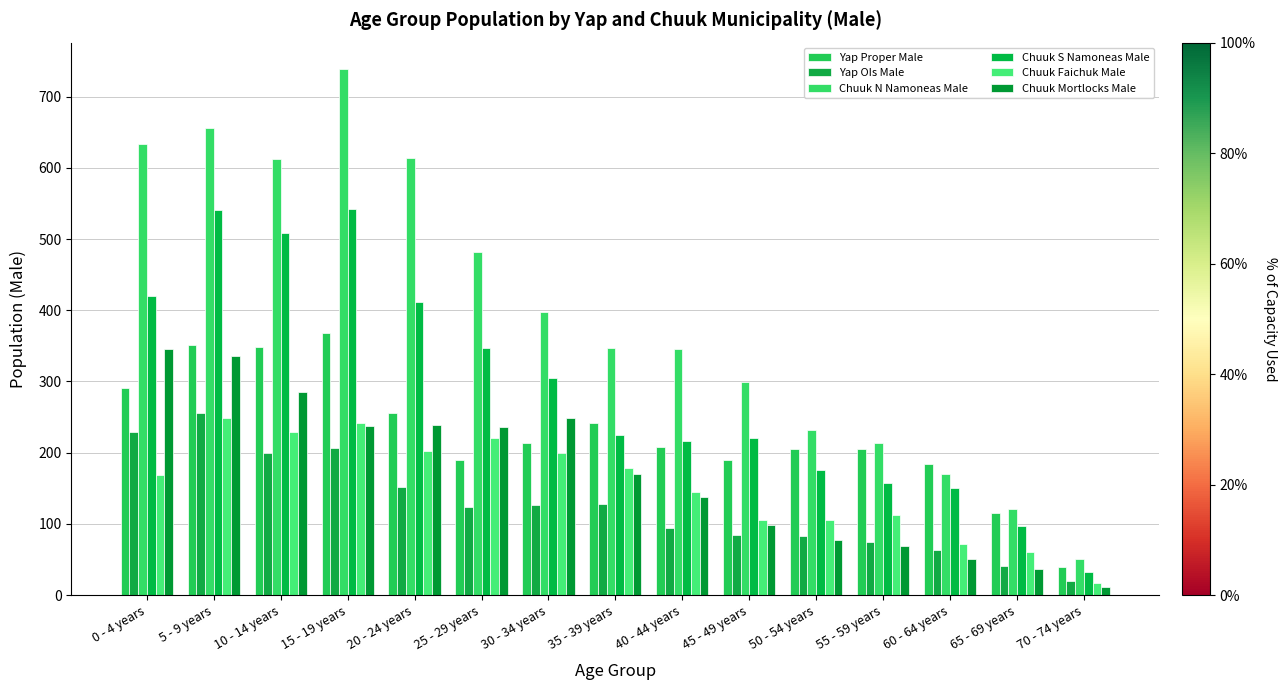

What is the average value of the Yap Proper Male series?

227